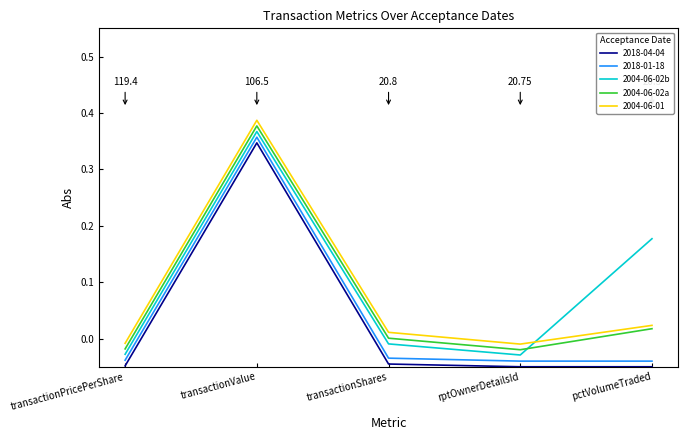

What are all the series names shown in the legend?

2018-04-04, 2018-01-18, 2004-06-02b, 2004-06-02a, 2004-06-01